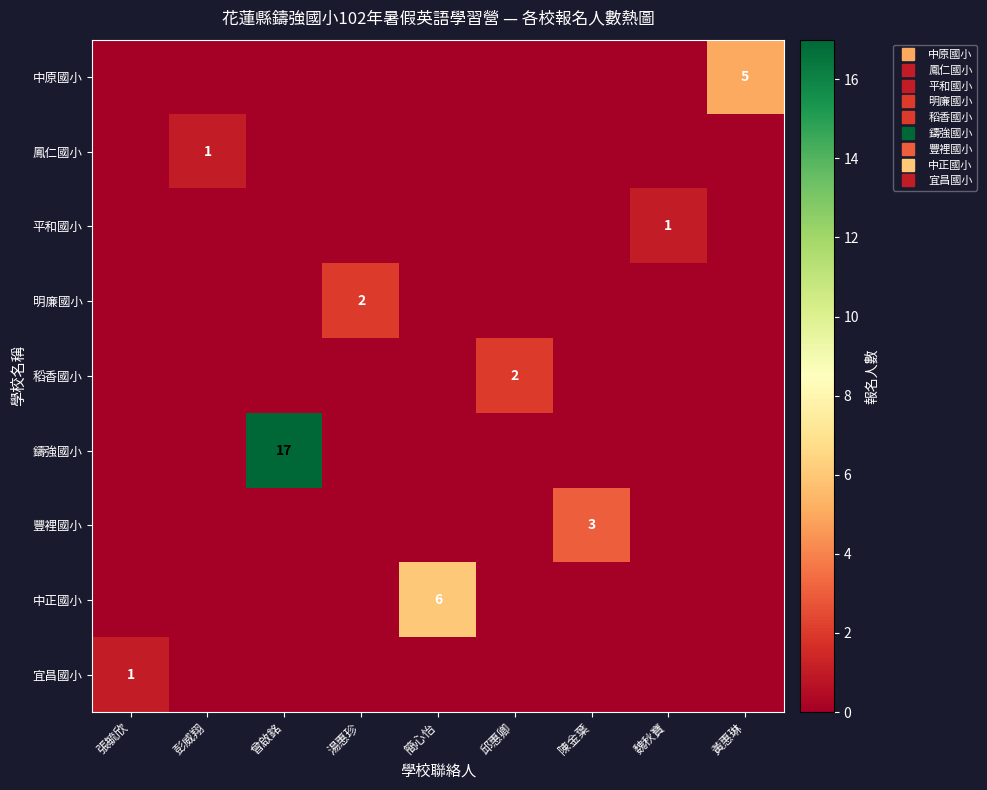

Where is 中正國小 nearest to the value 3?

張毓欣